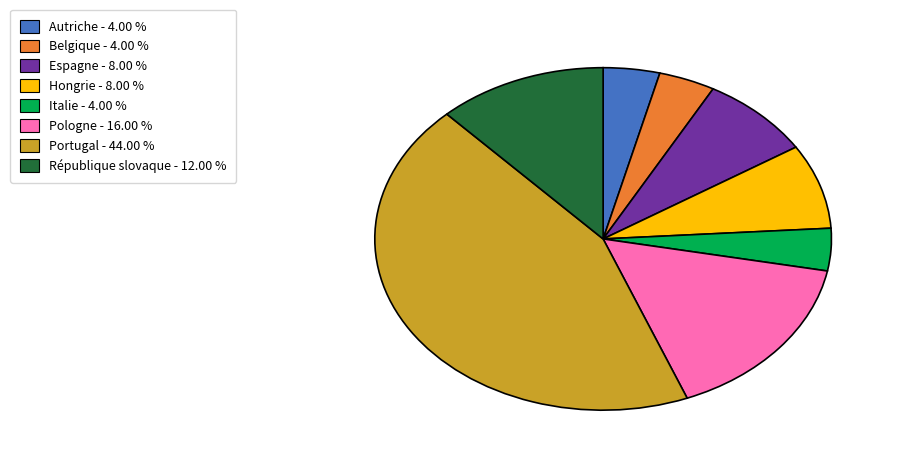

Is there any slice that represents more than half of the pie?

No